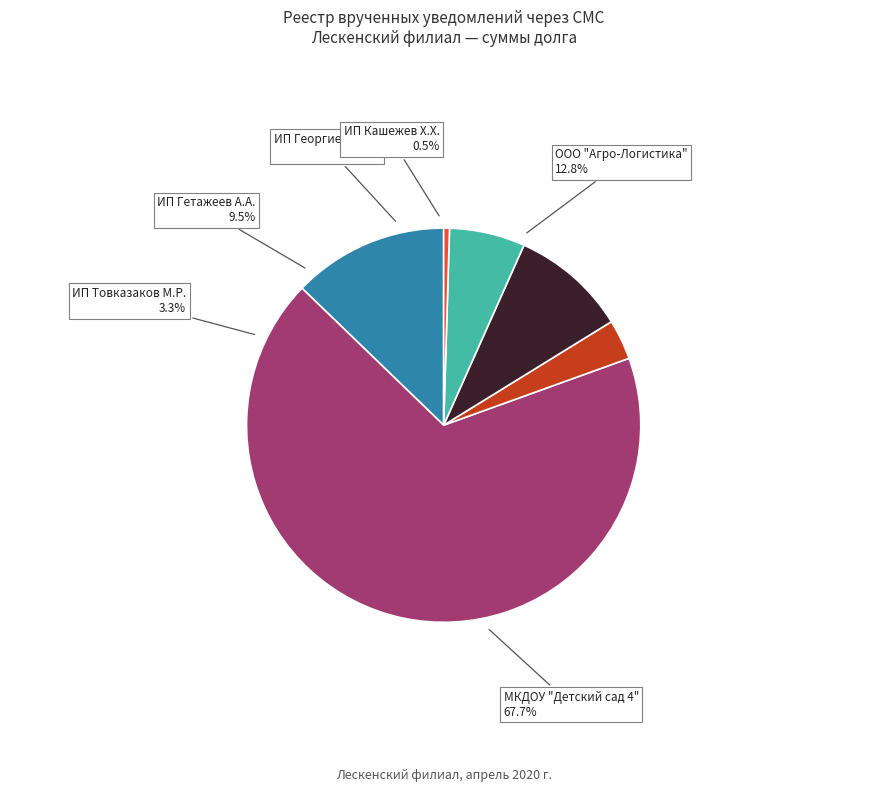

Which category has the smallest portion of the pie?

ИП Кашежев Х.Х.